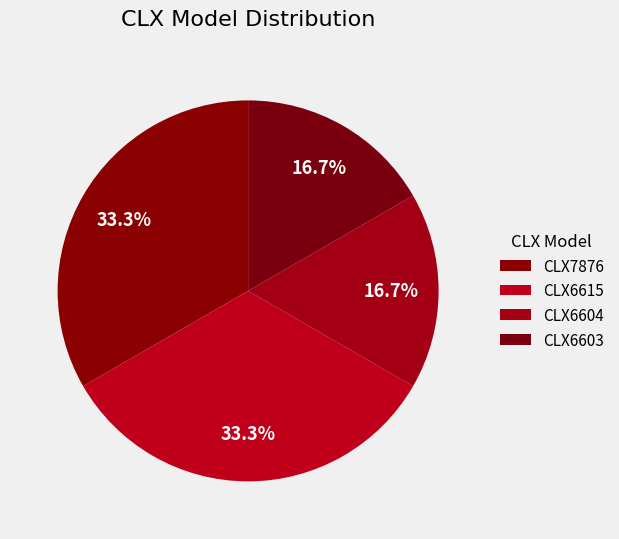

Is CLX6615 the majority of the pie?

No